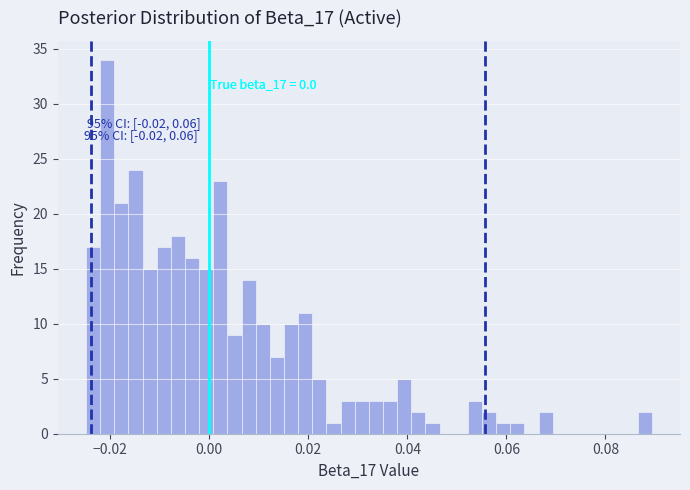

Read against the x-axis, roughly where is the centre of the tallest bar?

-0.020